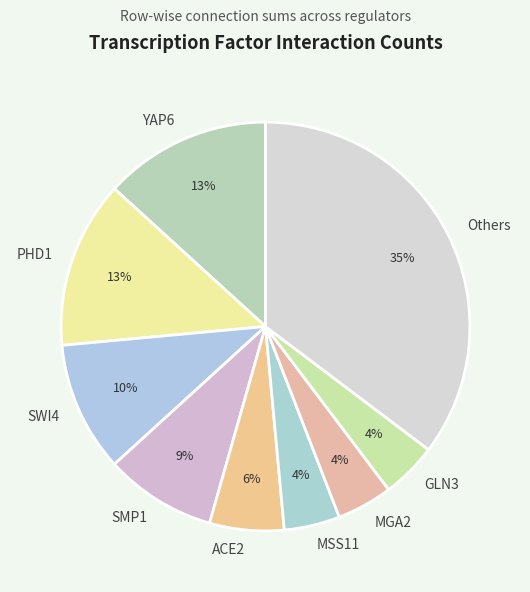

How many segments does this pie chart have?

9